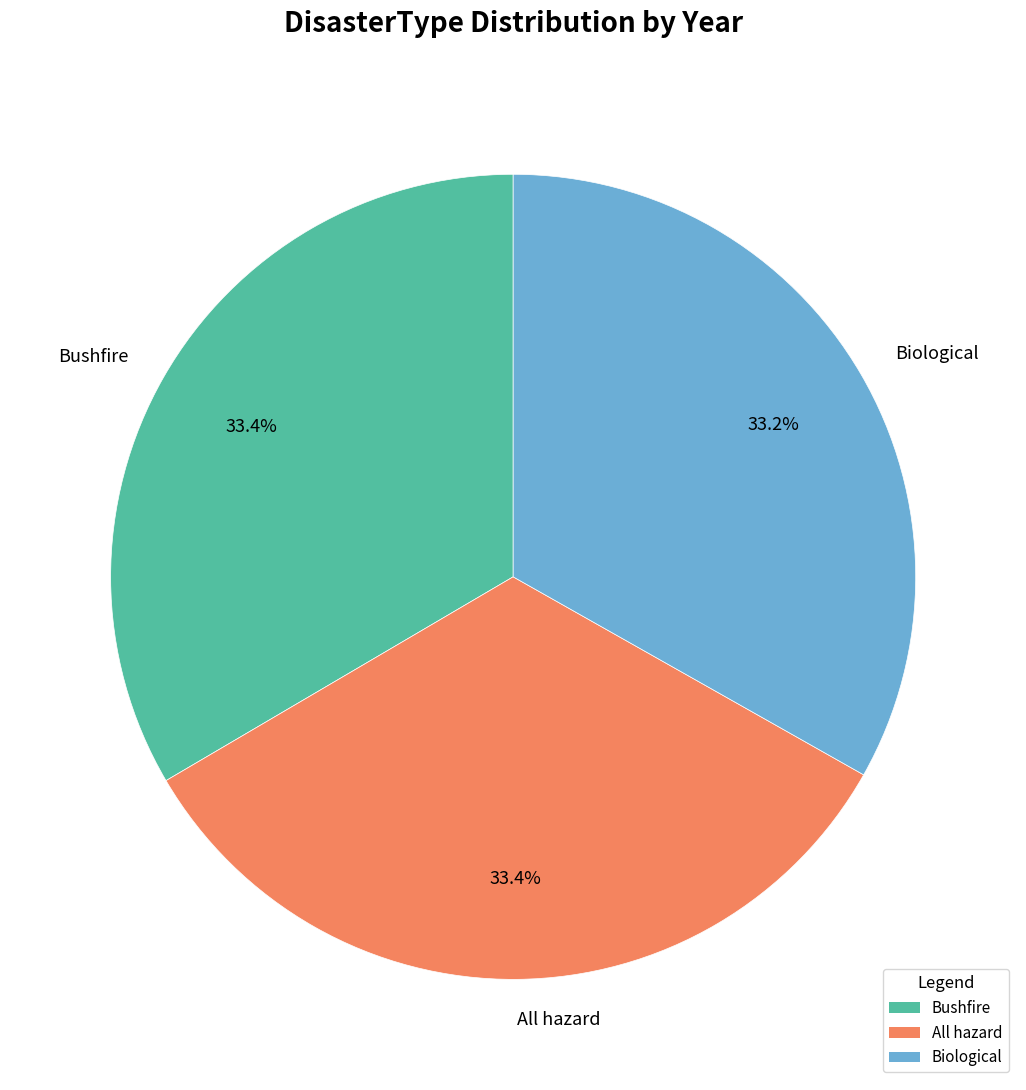

Approximately how many times larger is the value at Bushfire compared to Biological?

1.0